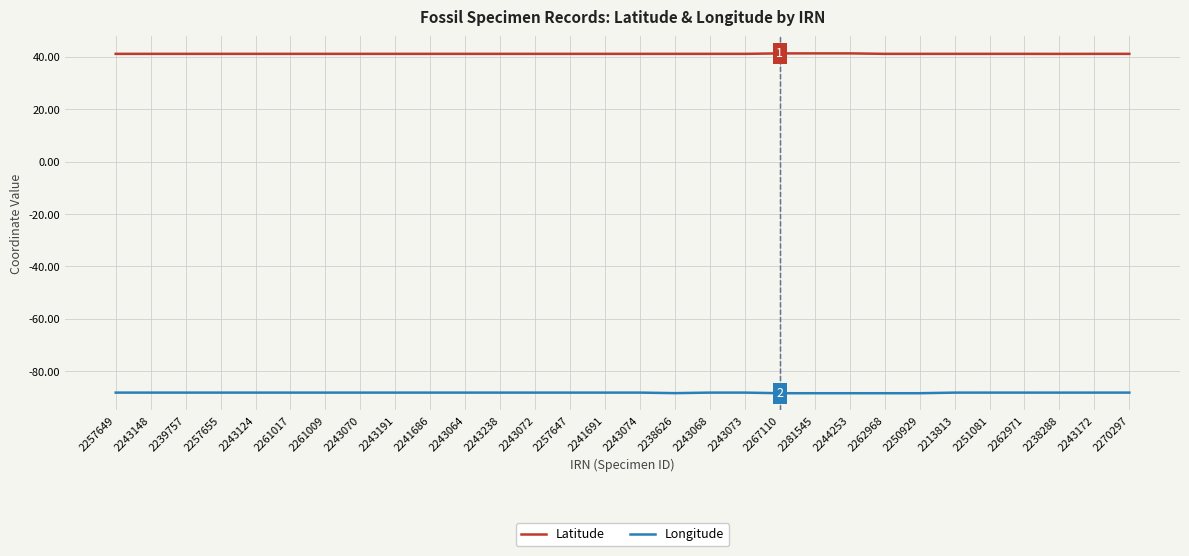

What is the difference between the maximum and minimum values in the Longitude series?

0.2